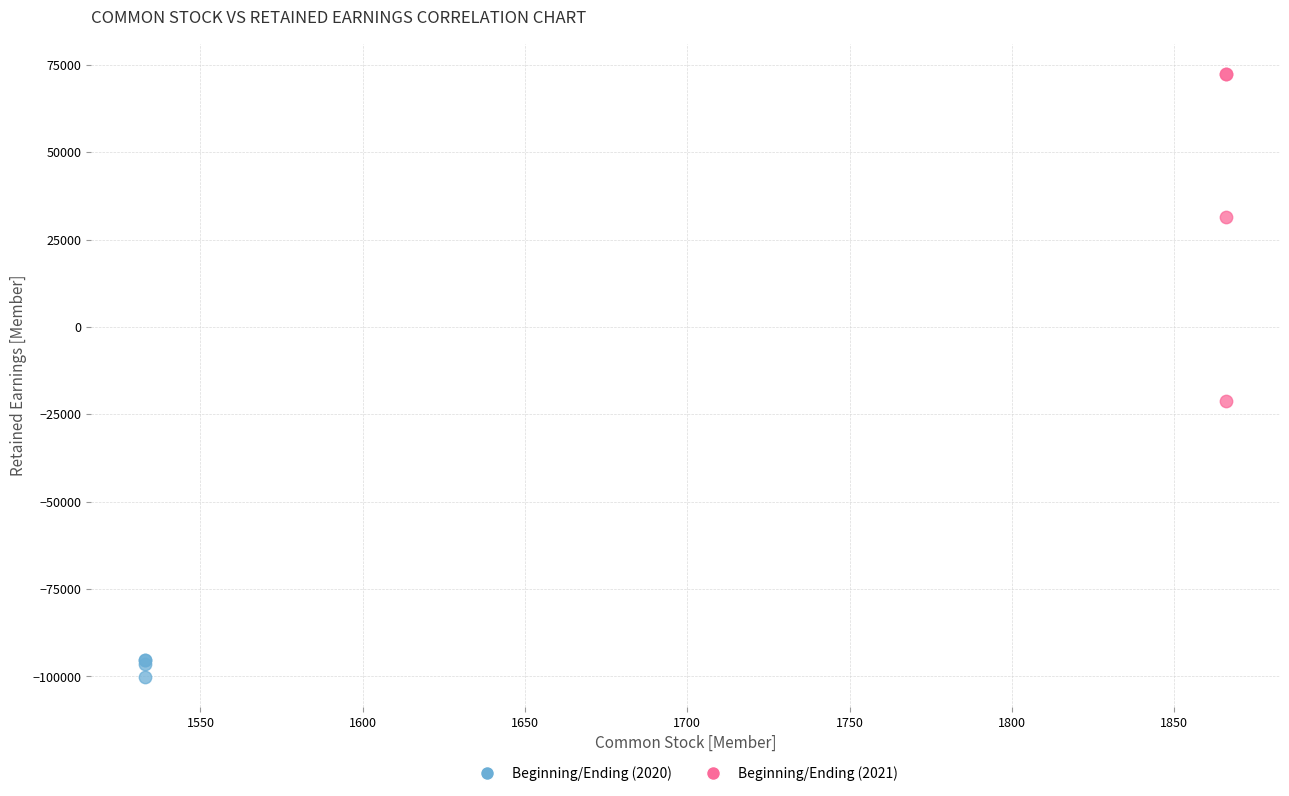

What are all the series names shown in the legend?

Beginning/Ending (2020), Beginning/Ending (2021)